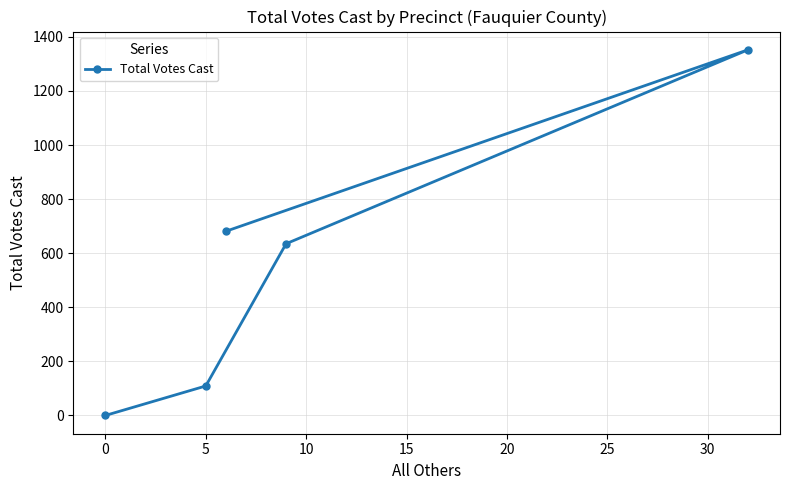

The value at 5 is 173. True or false?

False